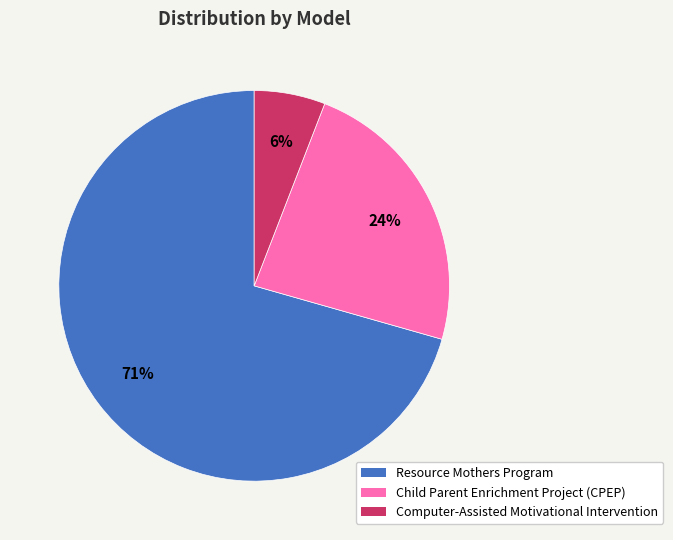

How many segments does this pie chart have?

3